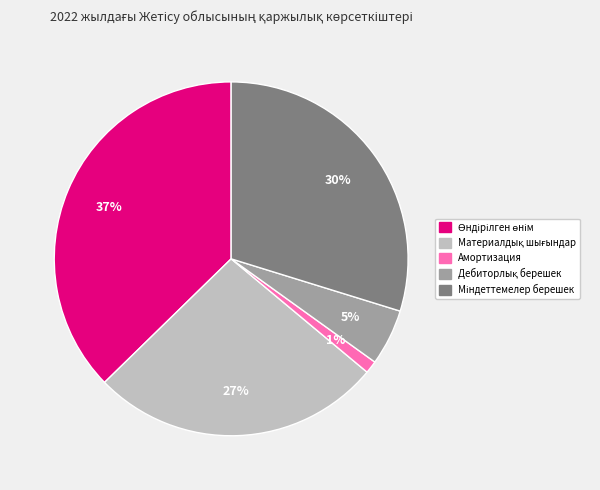

The Амортизация slice represents 12% of the pie. True or false?

False